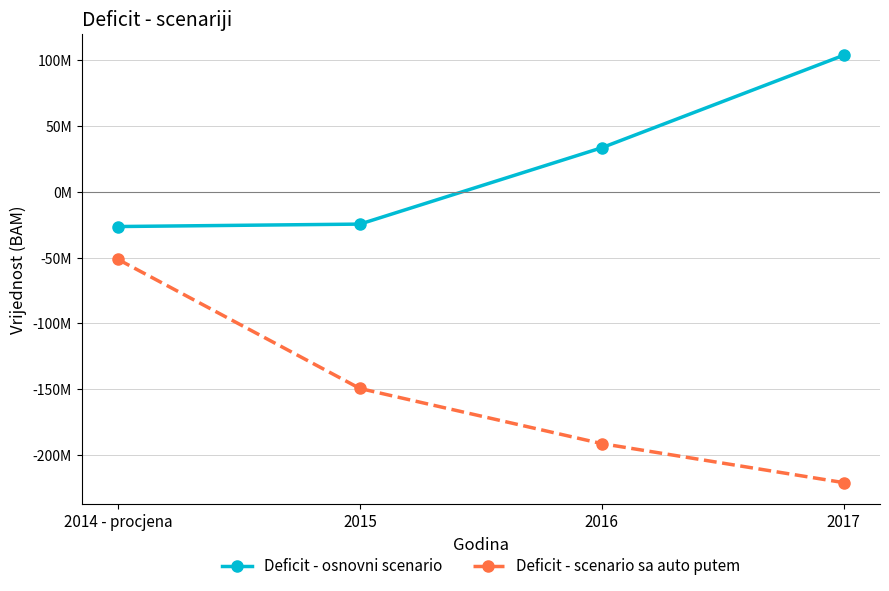

At which category is the sum across all series the highest?

2014 - procjena